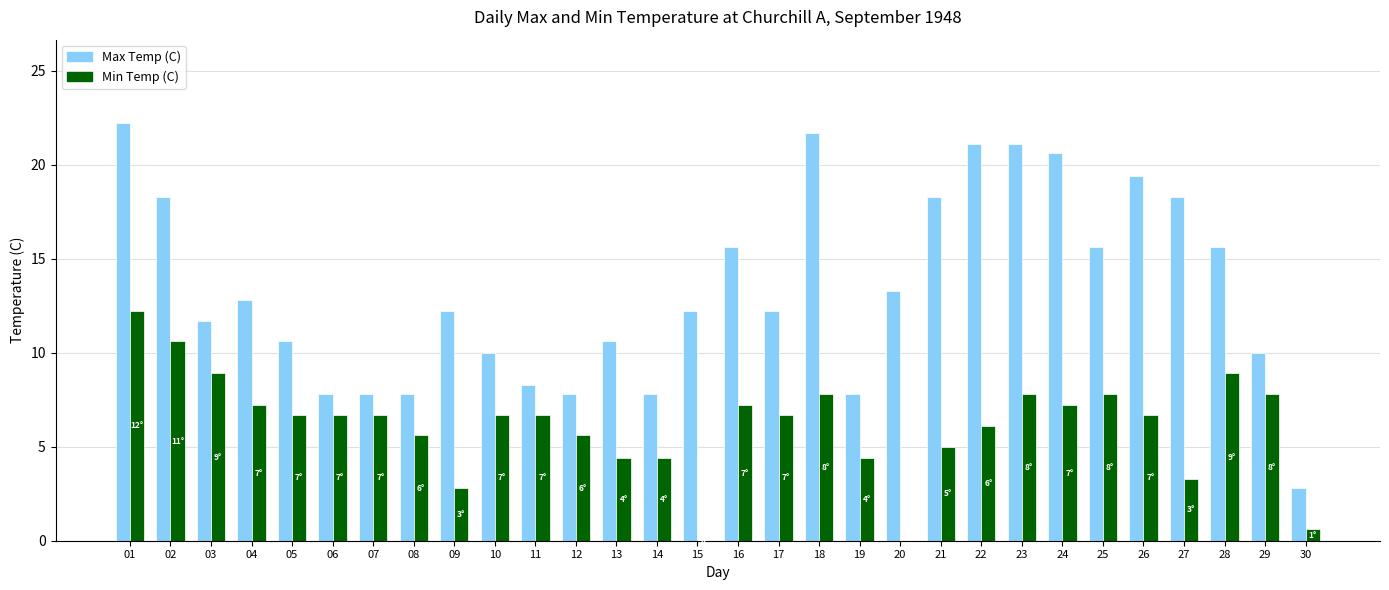

Which series changed the most between 01 and 04?

Max Temp (C)